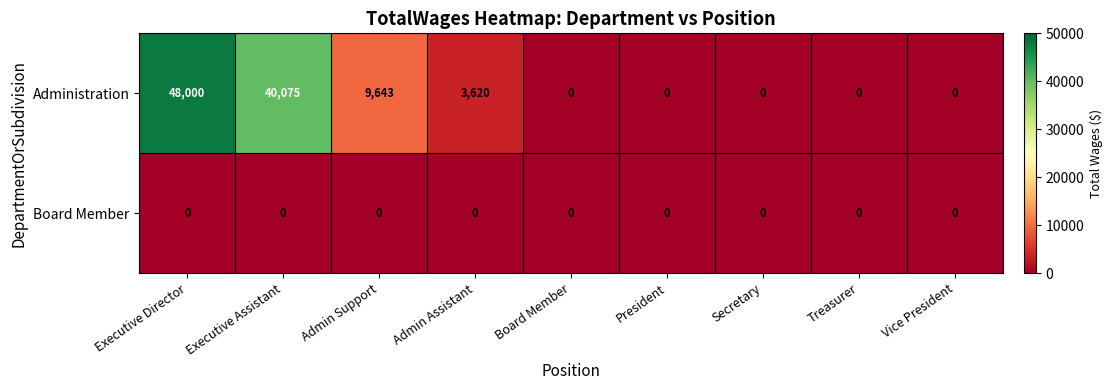

True or false: Board Member has a value of 0 at President.

True